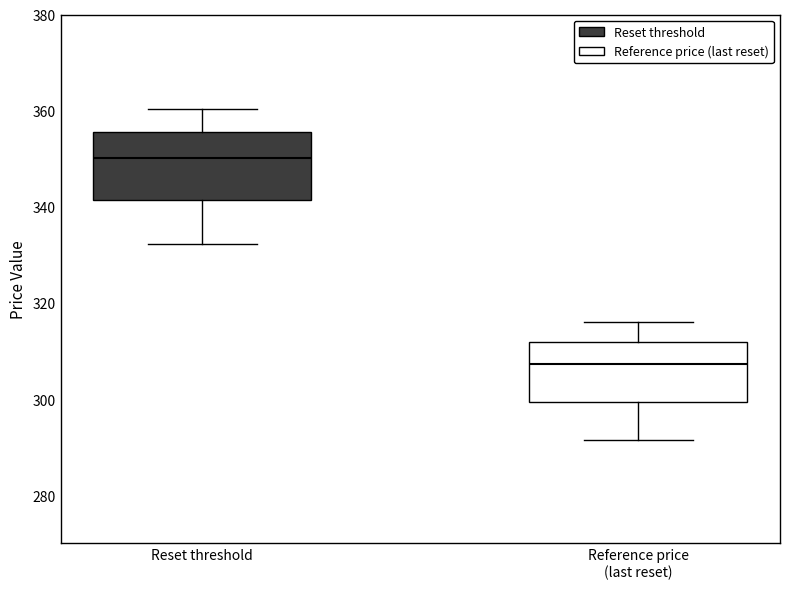

Where does the lower whisker of the box for Reset threshold end on the y-axis? The values are not printed on the chart, so give them approximately, as read against the axis.

332